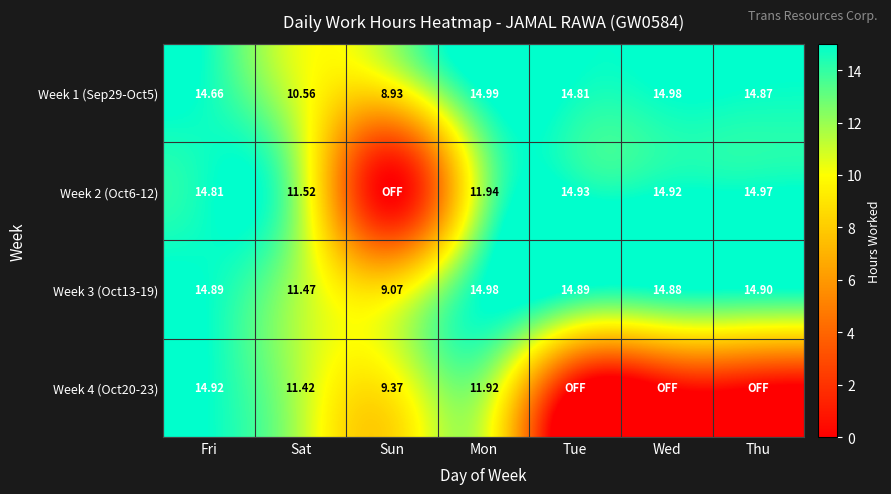

How many data points does each series have?

7